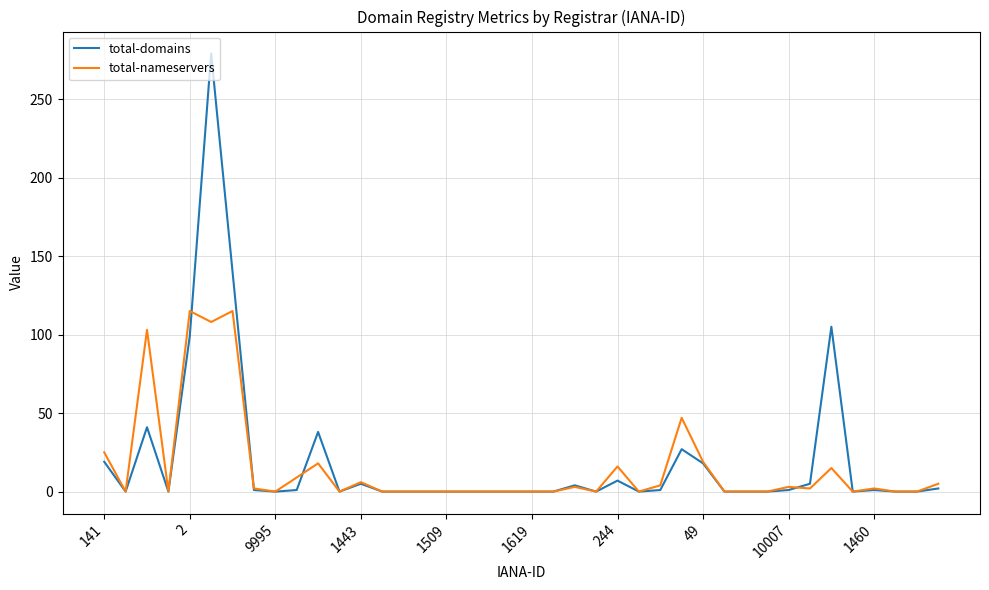

Which series has the largest range (max minus min)?

total-domains